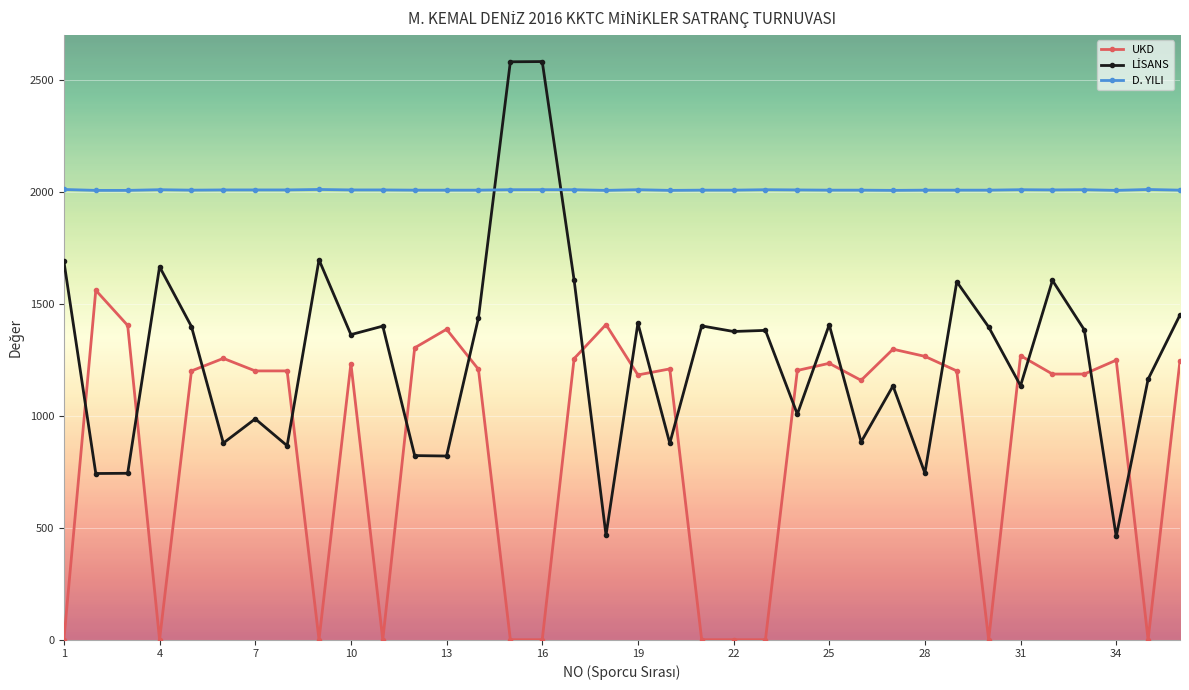

Which series has the largest total across all categories?

D. YILI